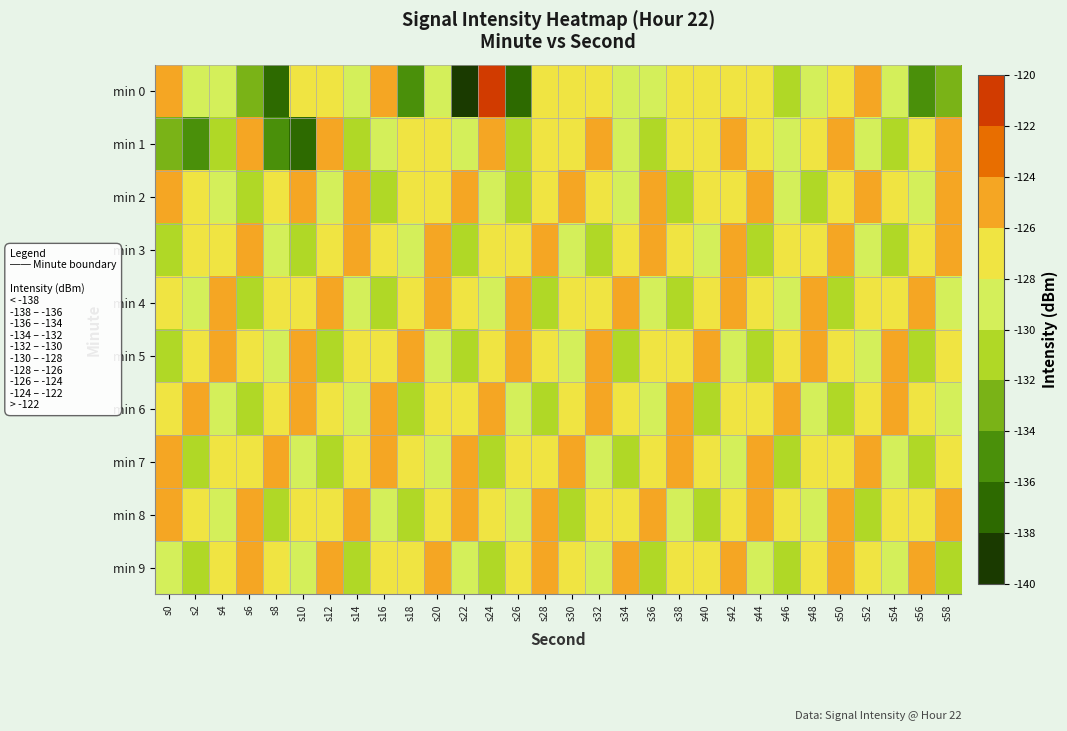

How many data points does each series have?

30